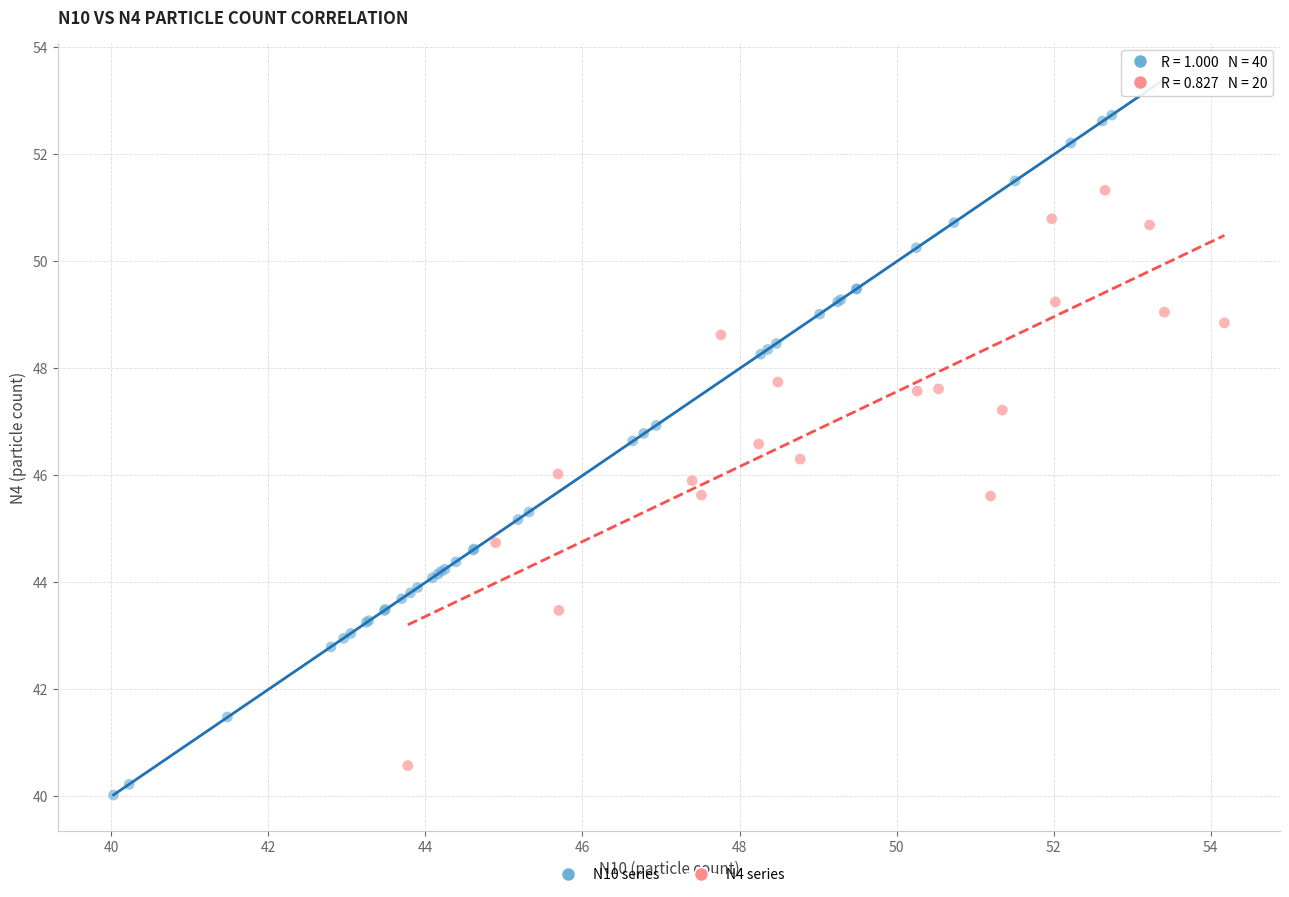

Which series contains the highest Y value?

N10 series